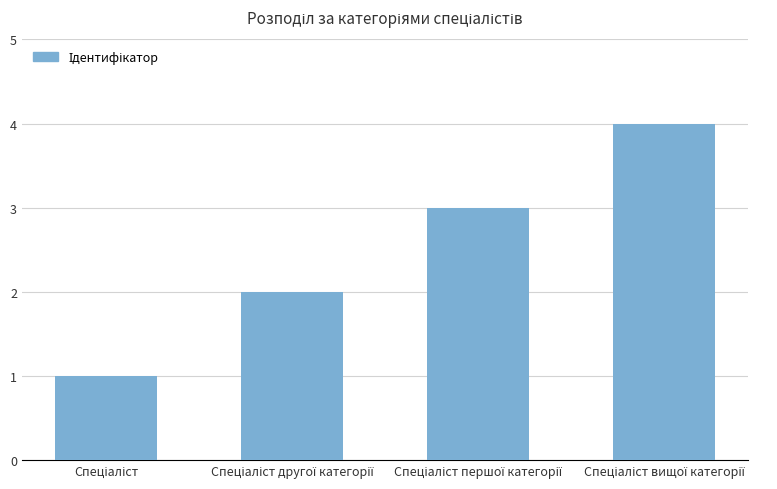

What is the sum of all values?

10